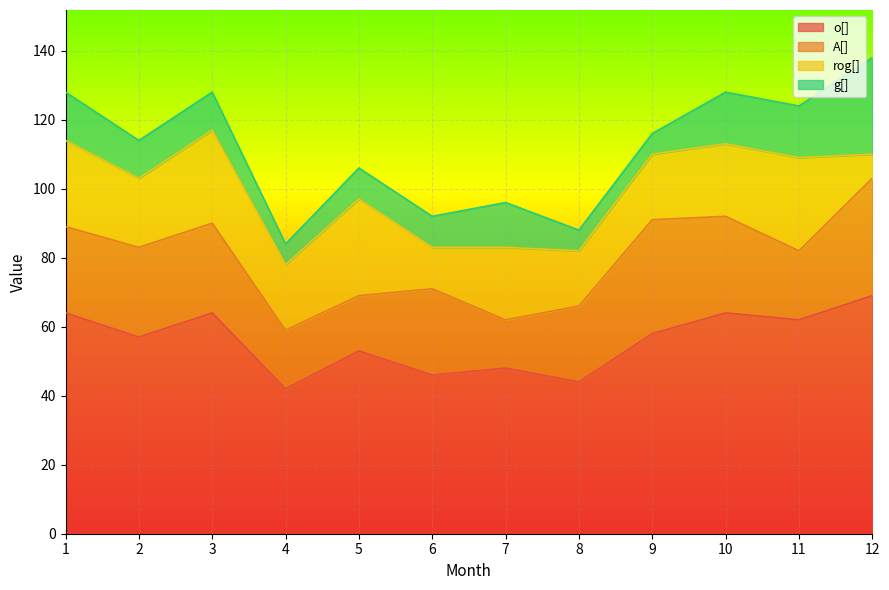

Between 4 and 8, which series saw the biggest shift?

A[]